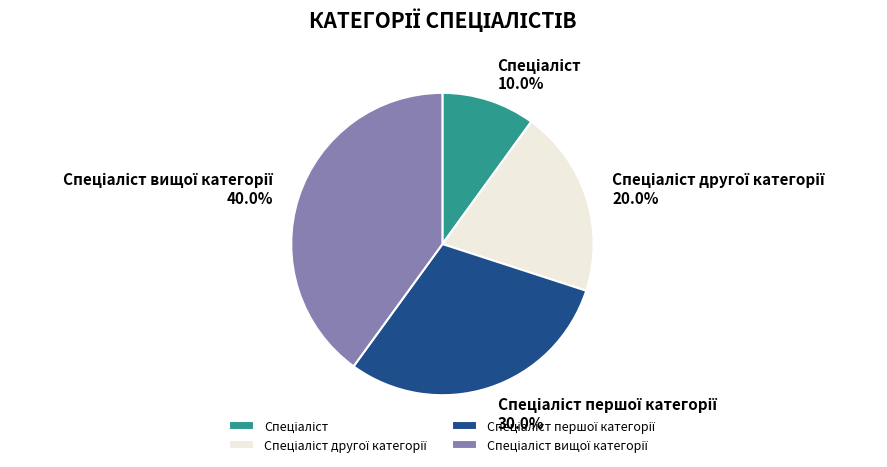

Does any single category account for the majority?

No